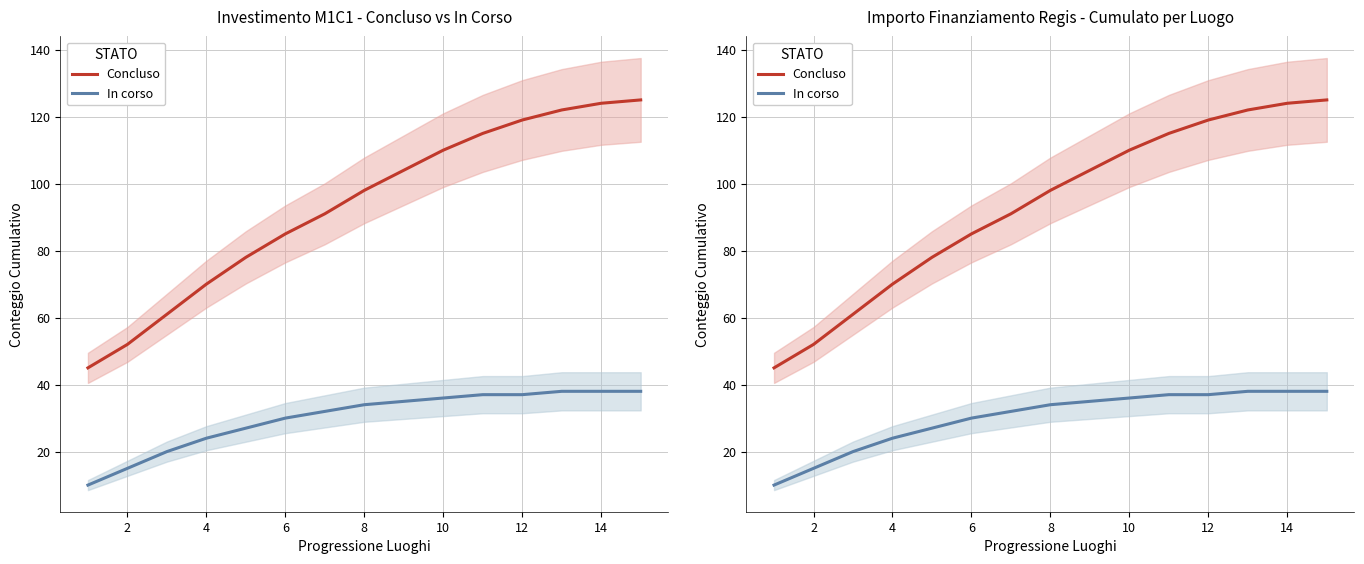

True or false: Concluso has more than 2 points higher than both neighbors.

False